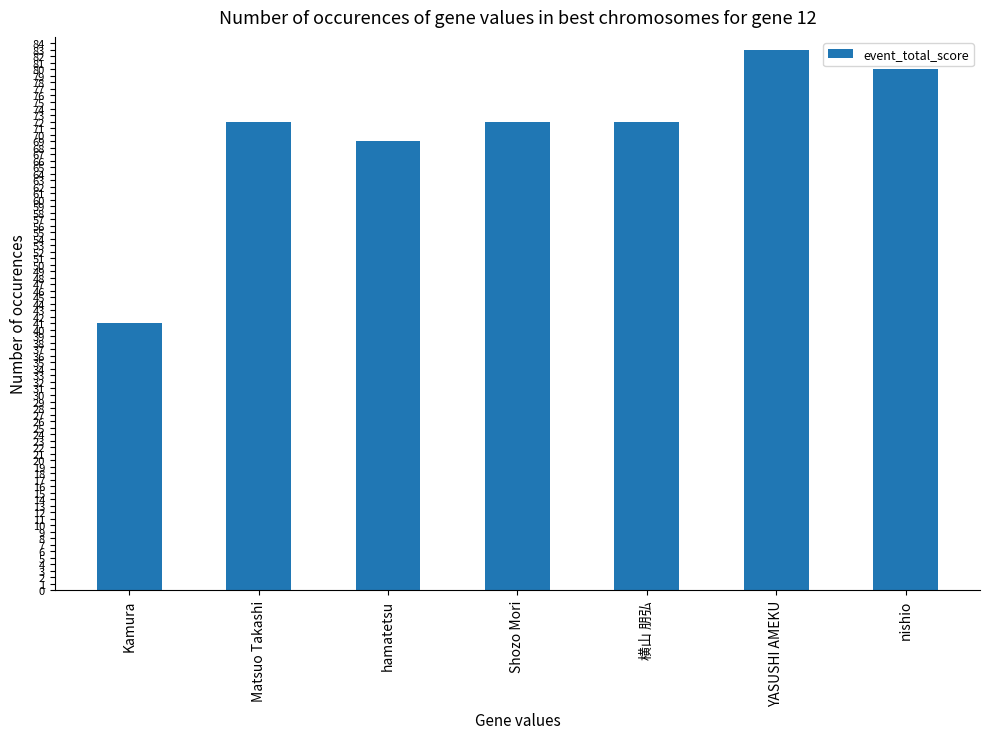

At which label is the value closest to 62?

hamatetsu